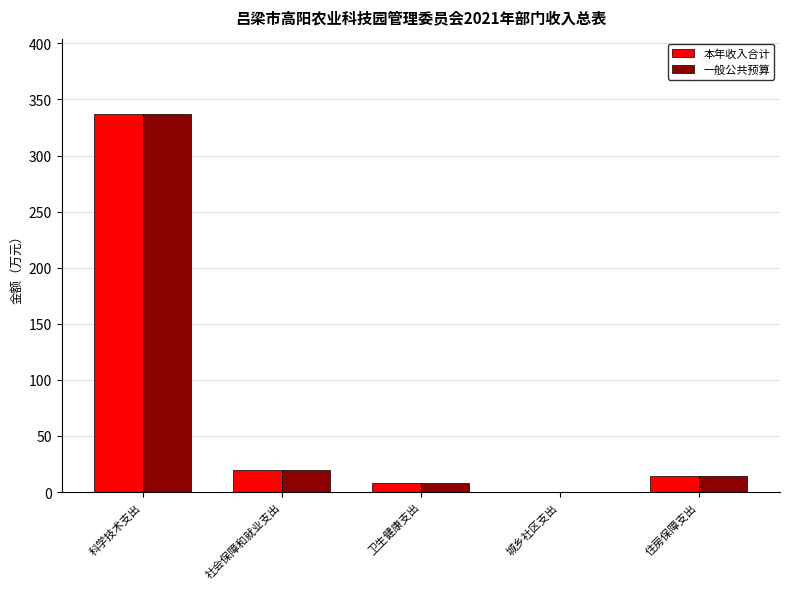

At which category is the sum across all series the highest?

科学技术支出